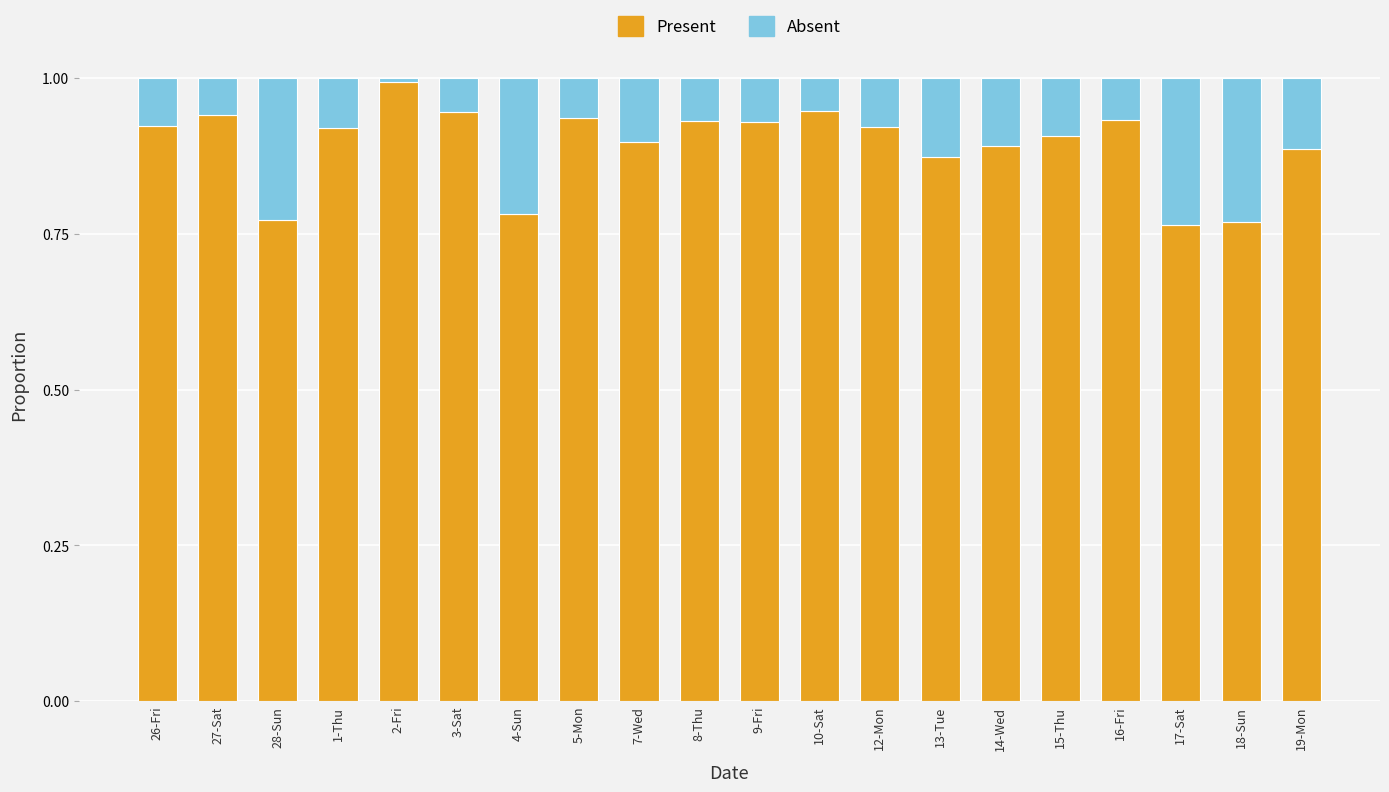

What is the sum of the Present values at 16-Fri and 15-Thu?

1.8